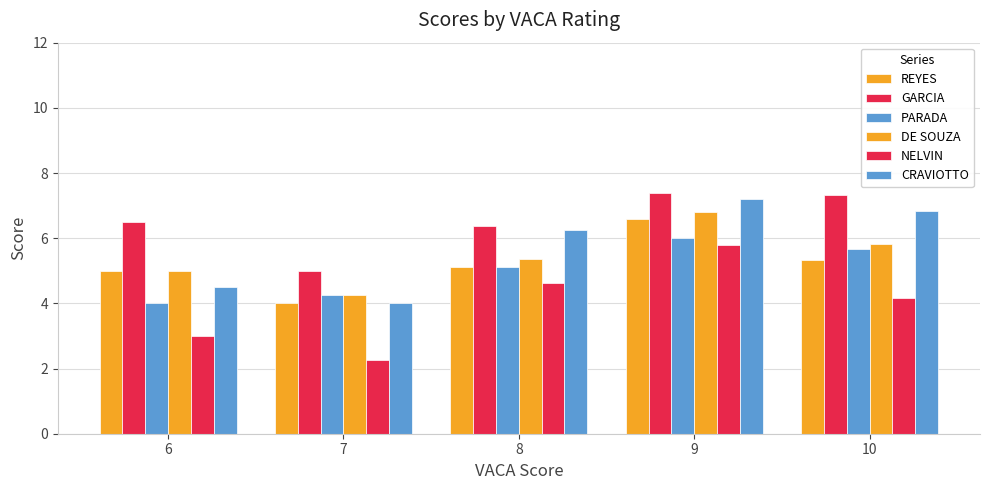

List the labels in order of DE SOUZA value, smallest first.

7, 6, 8, 10, 9